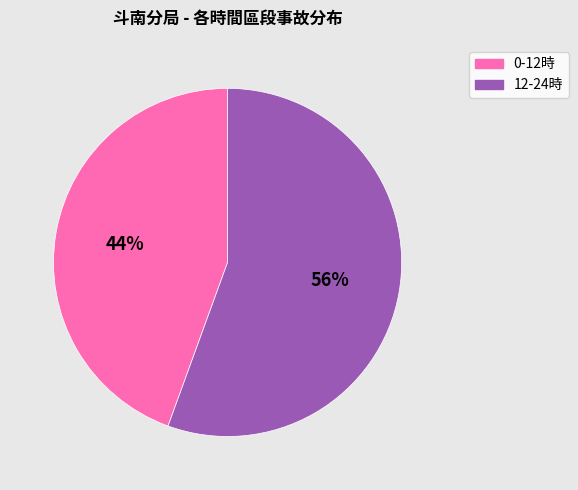

Is there a majority slice in this chart?

Yes